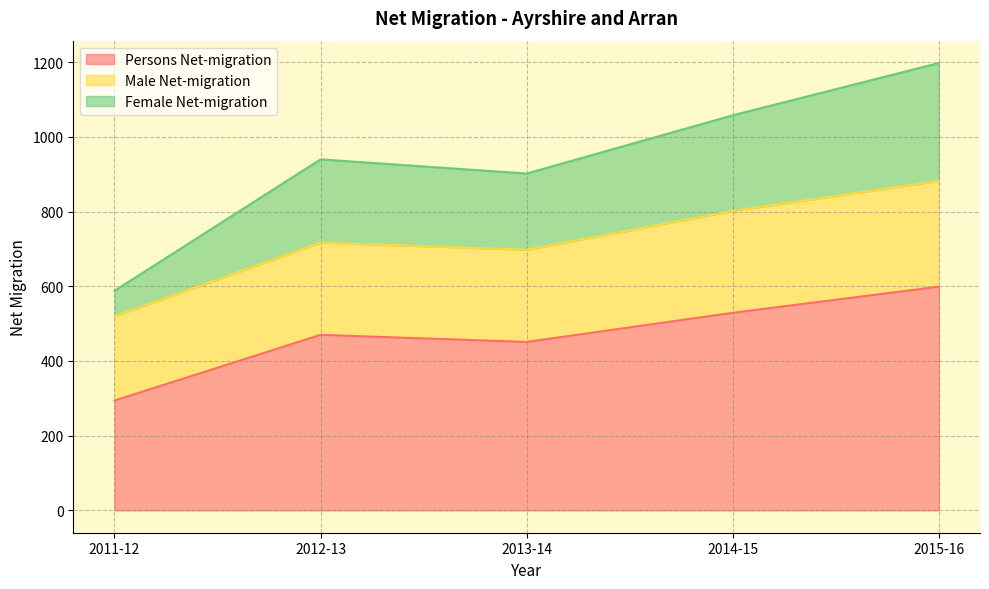

In Female Net-migration, how many points are higher than both neighbors (excluding endpoints)?

1